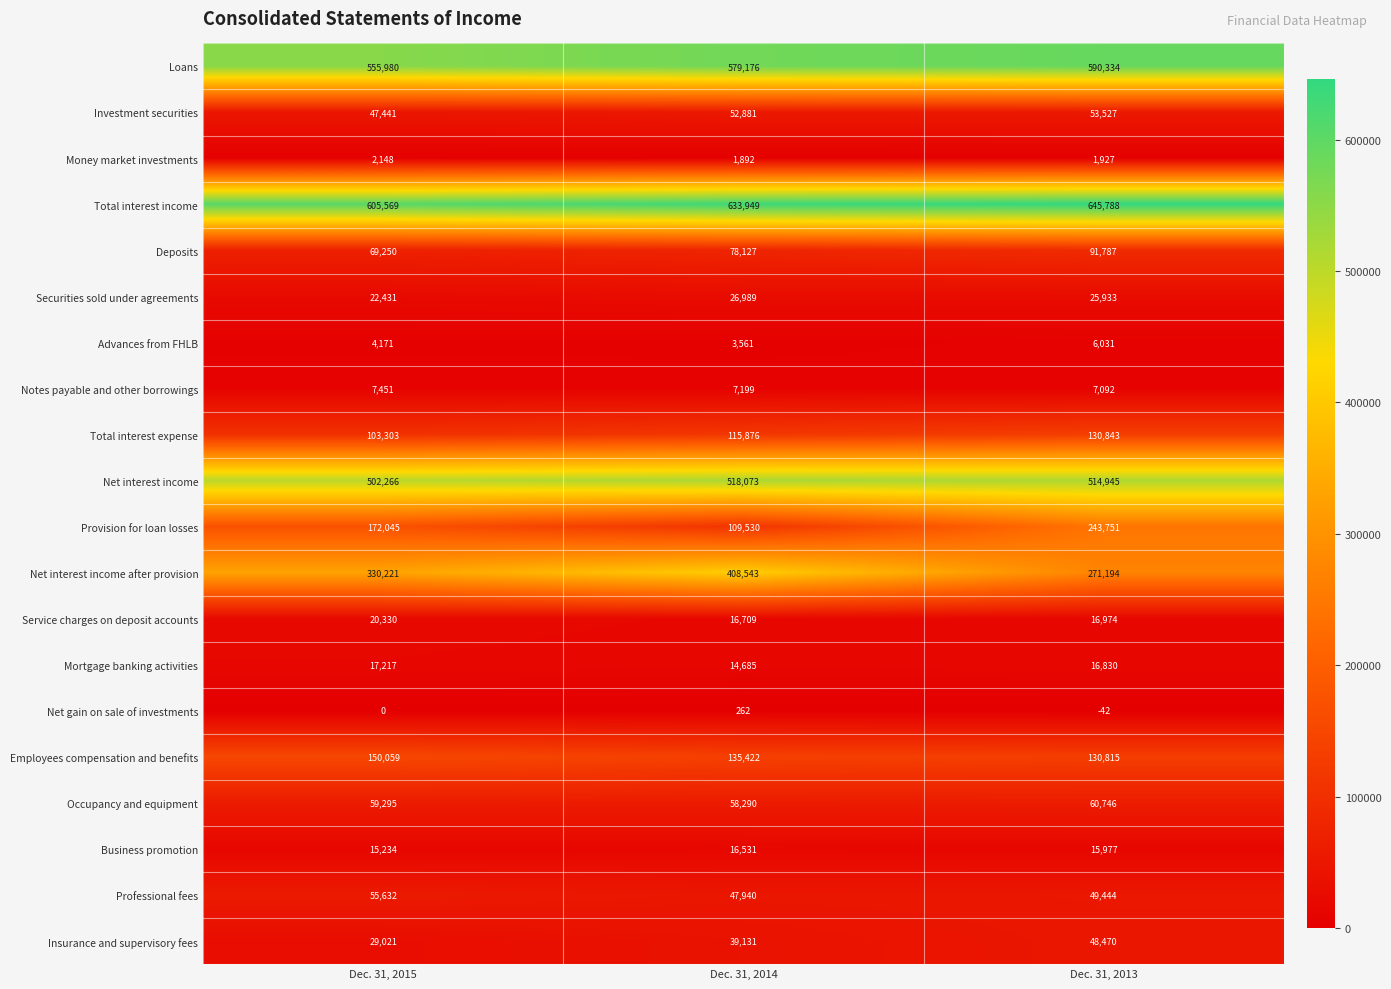

At which category is the sum across all series the highest?

Dec. 31, 2013